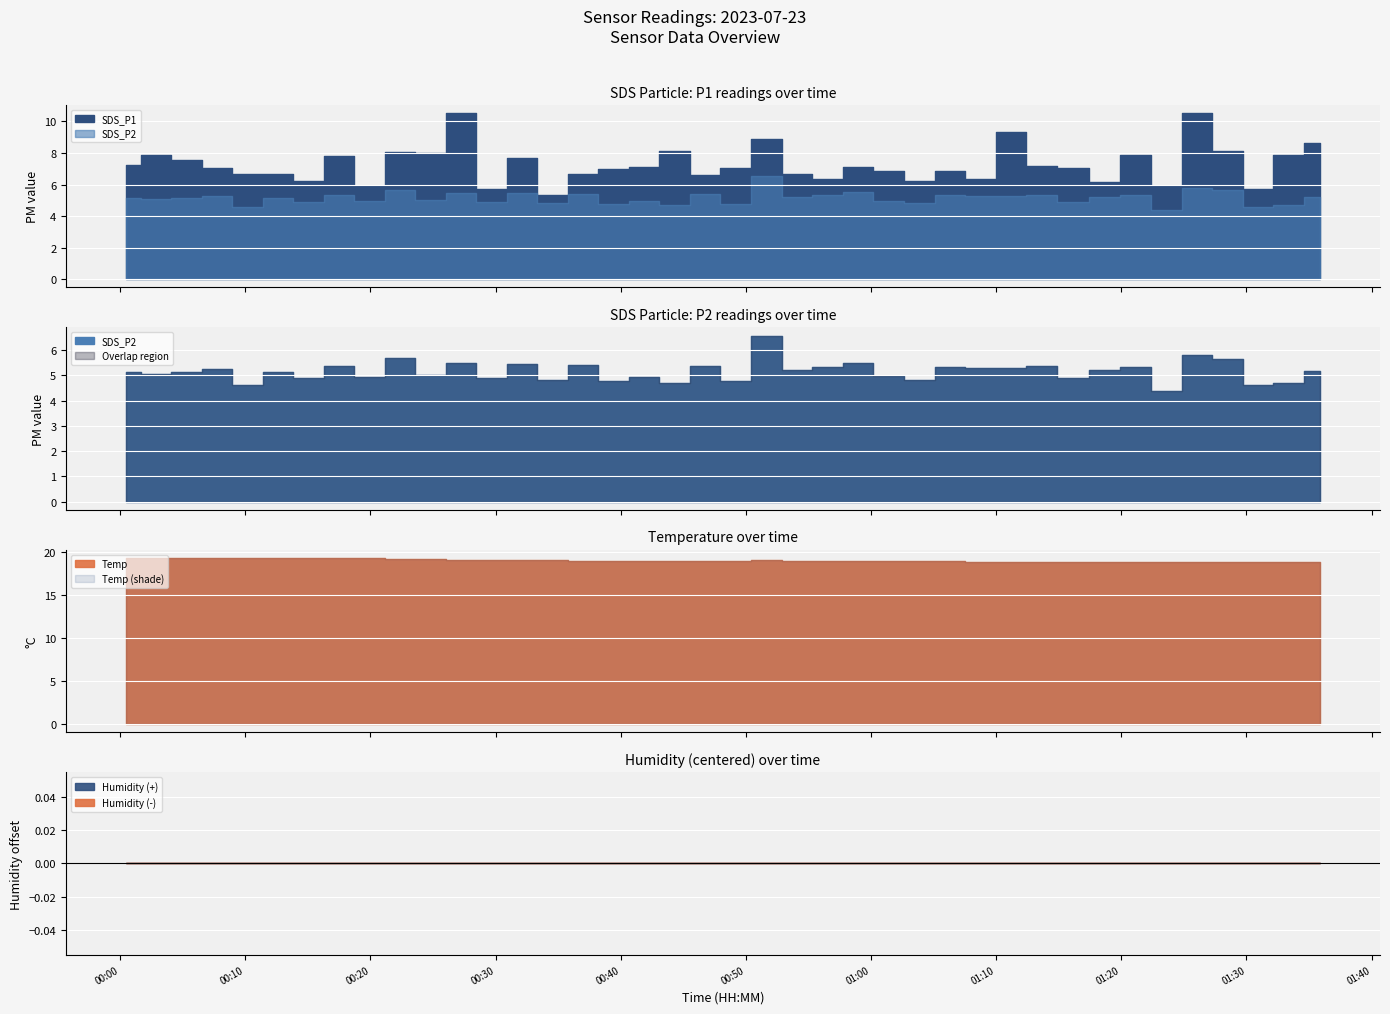

Where is the first local maximum for SDS_P2?

2023/07/23 00:07:44